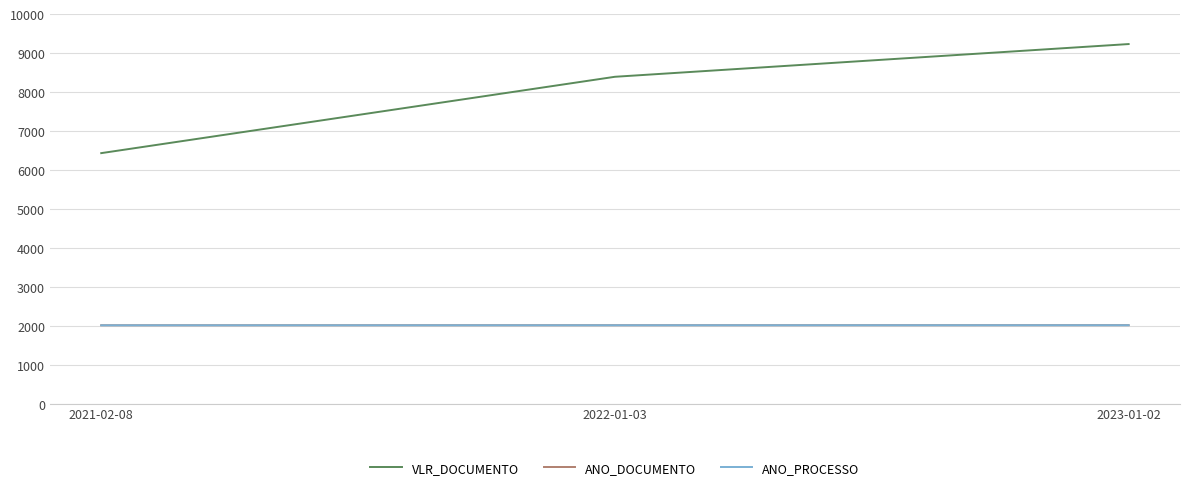

True or false: ANO_DOCUMENTO has a value of 3558 at 2021-02-08.

False